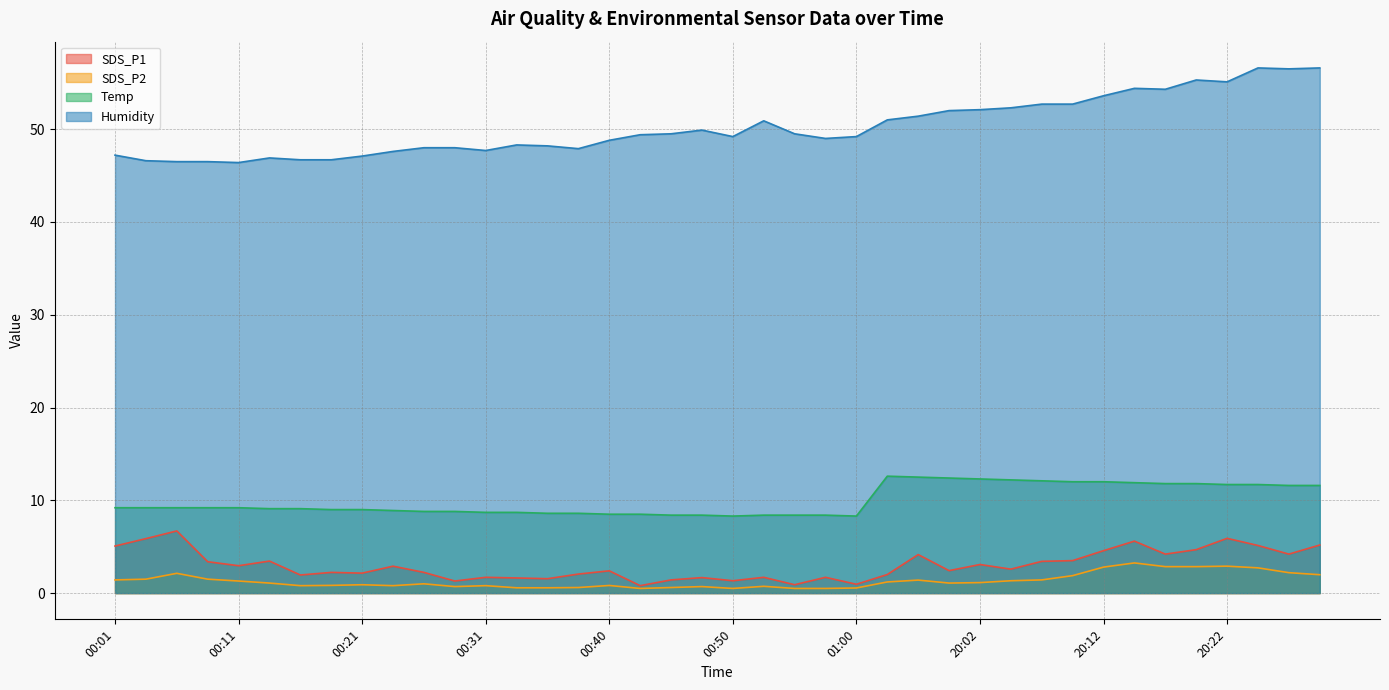

The value of SDS_P2 at 20:07 is 2.1. True or false?

False